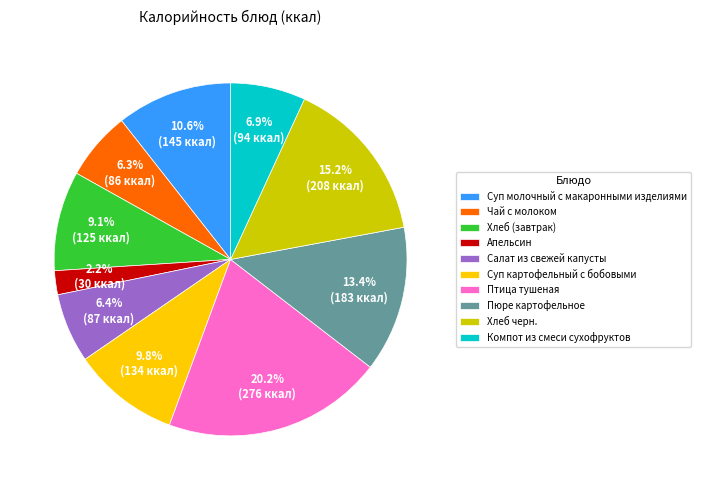

Is Апельсин the majority of the pie?

No